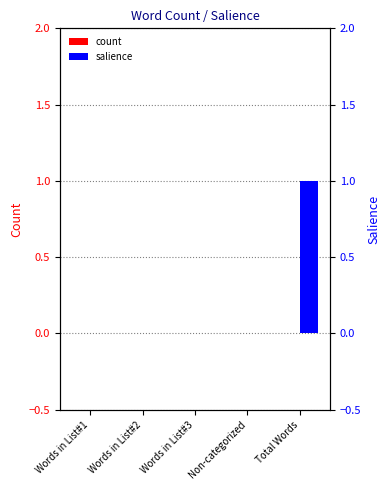

Reading left to right, what are all the values shown in this chart?

count: 0	0	0	0	0
salience: 0	0	0	0	1